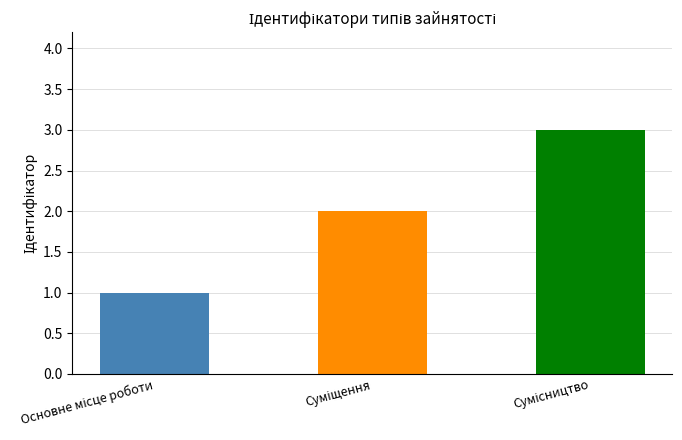

What is the sum of all values?

6